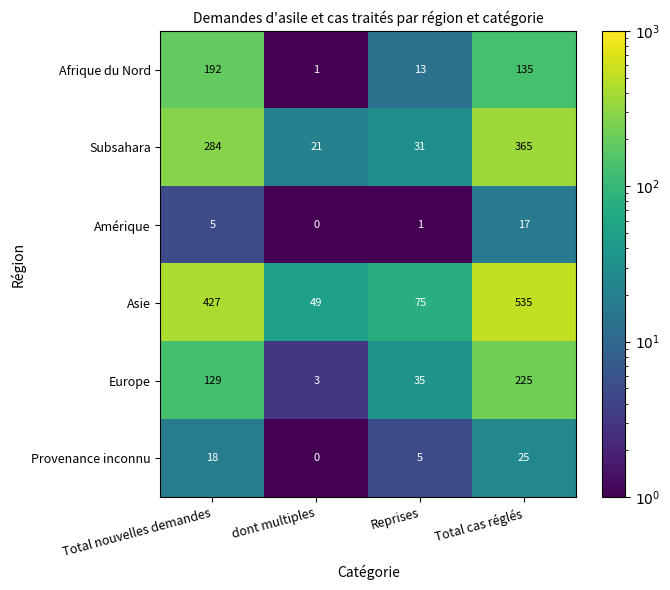

Rank the series by their maximum value, from lowest to highest.

Amérique, Provenance inconnu, Afrique du Nord, Europe, Subsahara, Asie